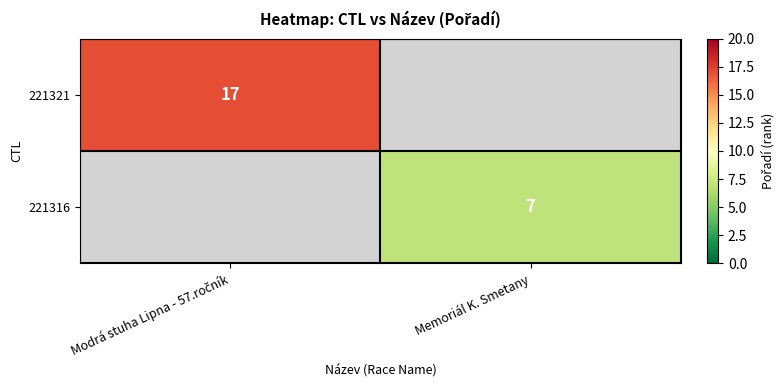

The value of 221316 at Memoriál K. Smetany is 7.0. True or false?

True